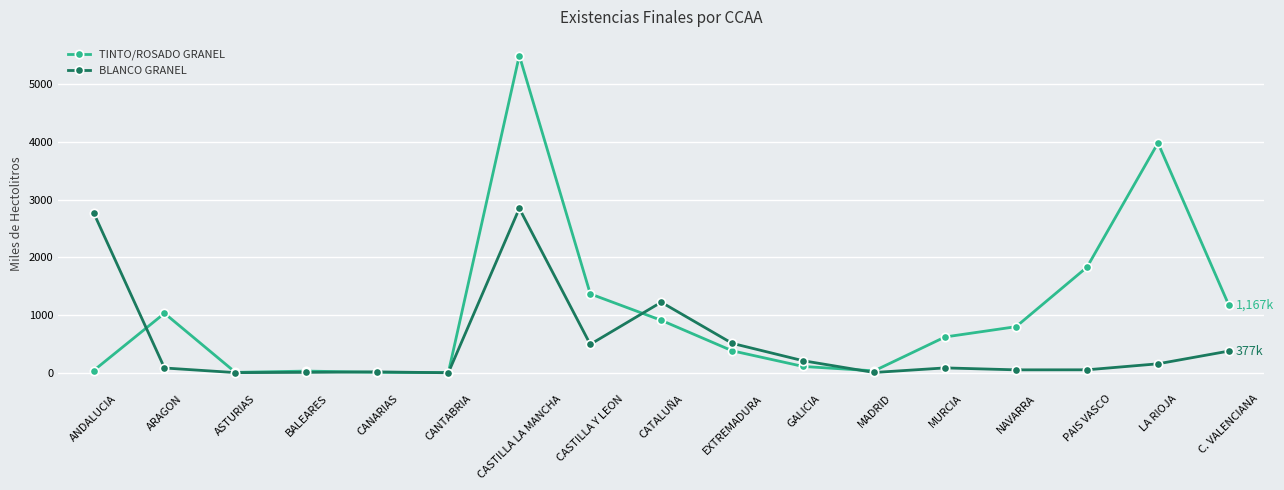

True or false: TINTO/ROSADO GRANEL has more than 0 points higher than both neighbors.

True